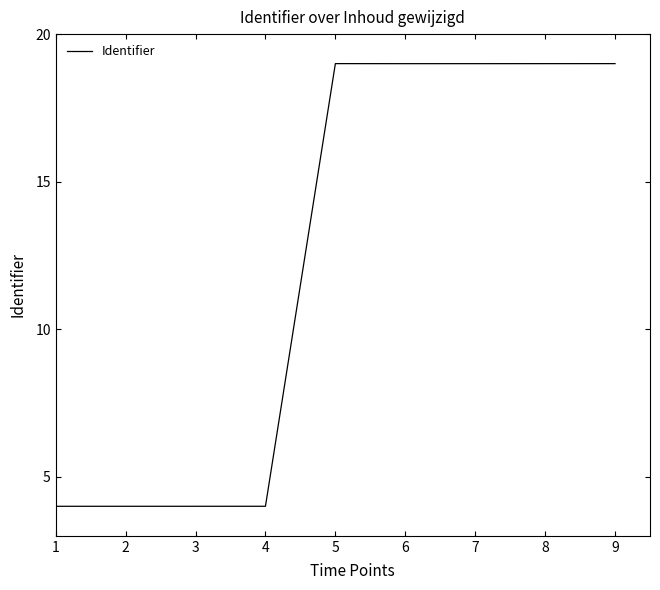

What is the maximum value shown in the chart?

19.0